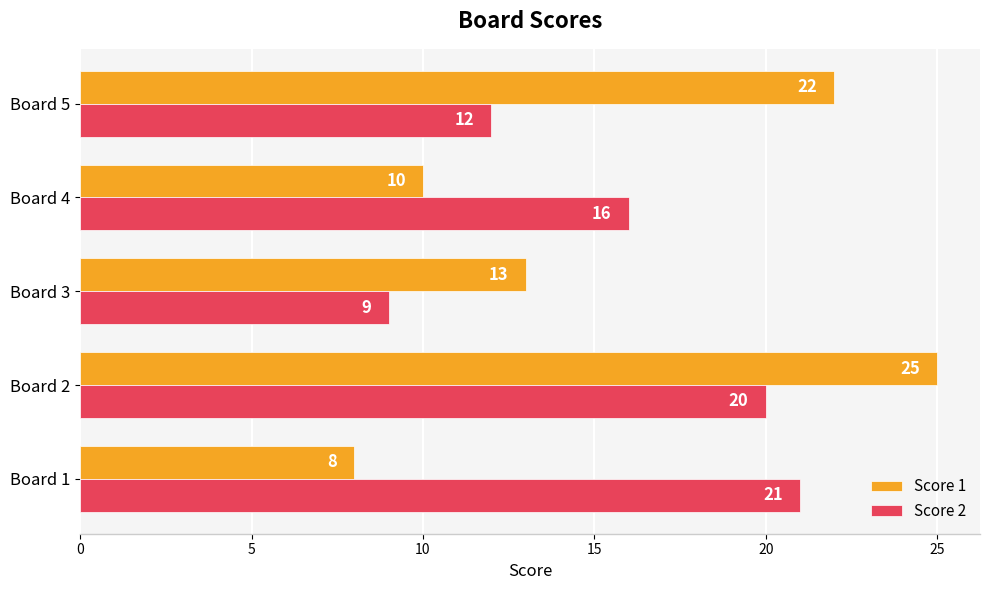

The Score 1 series shows 5 at Board 1. True or false?

False